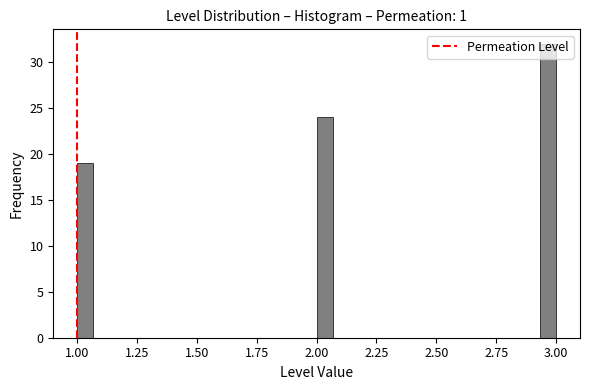

Read against the x-axis, roughly where is the centre of the tallest bar?

2.95